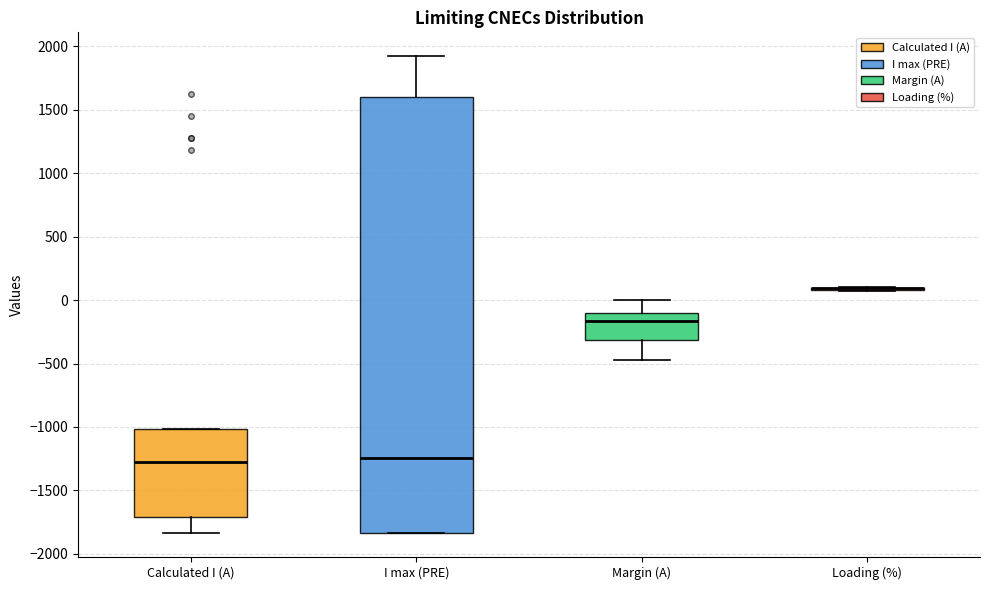

Where does the lower whisker of the box for Margin (A) end on the y-axis? The values are not printed on the chart, so give them approximately, as read against the axis.

-450